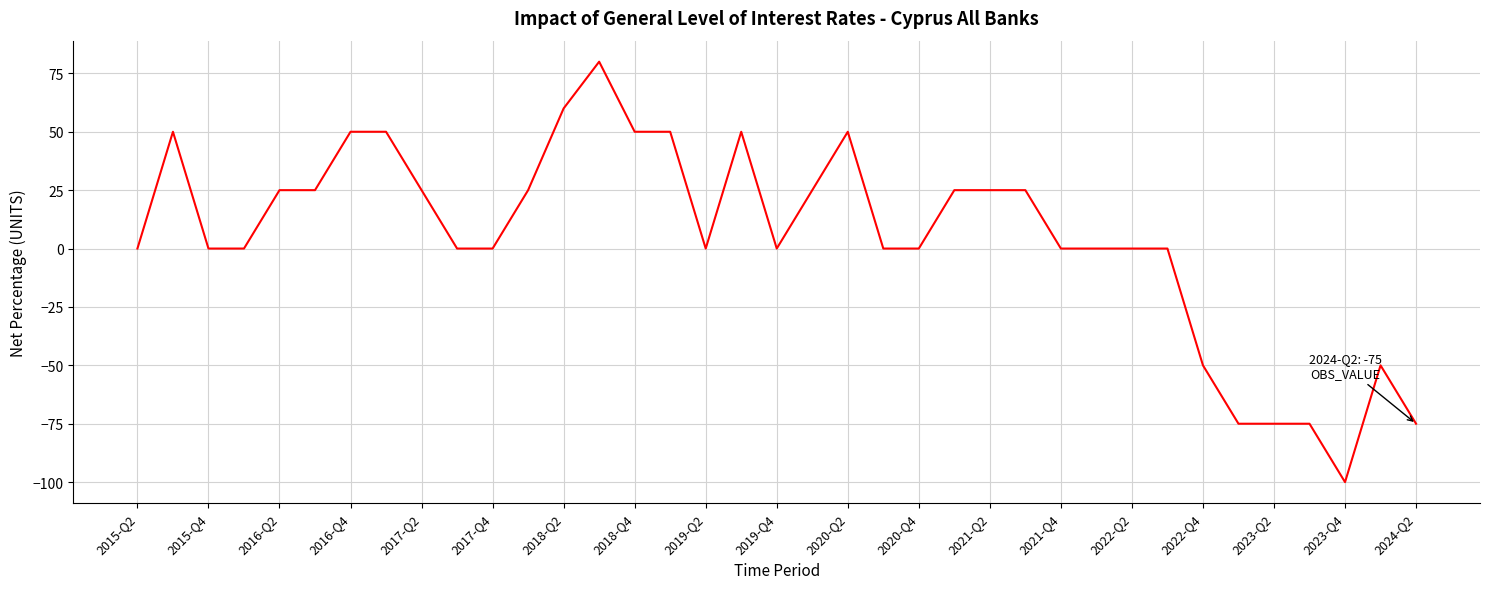

What is the minimum value shown in the chart?

-100